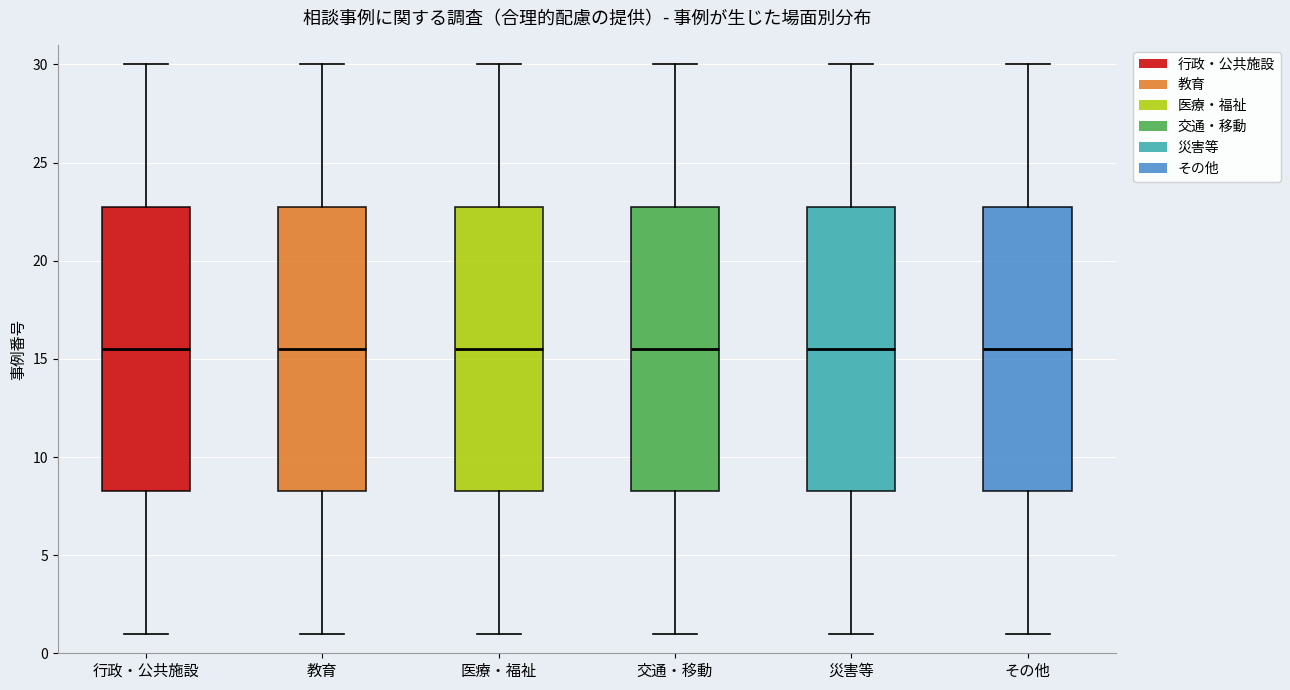

Where is the upper edge of the box for 行政・公共施設 on the y-axis? The values are not printed on the chart, so give them approximately, as read against the axis.

23.0